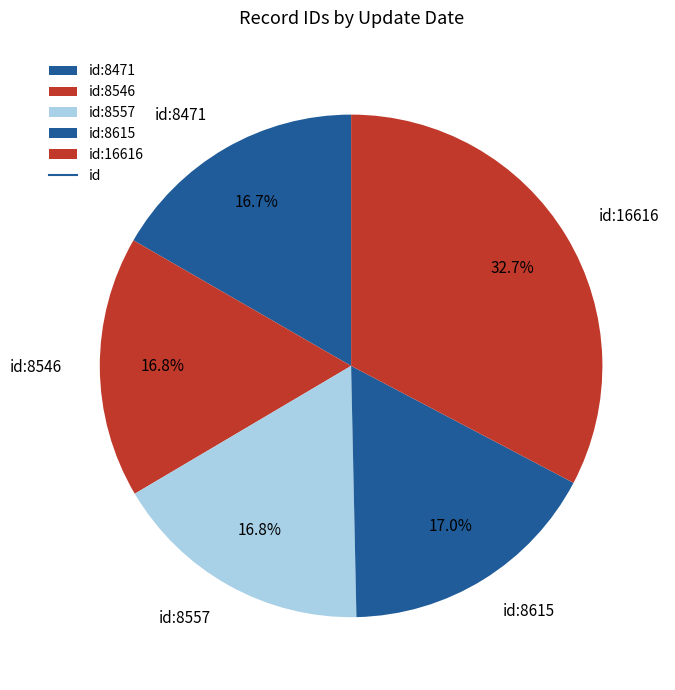

What is the ratio of the value at id:16616 to the value at id:8615?

1.9